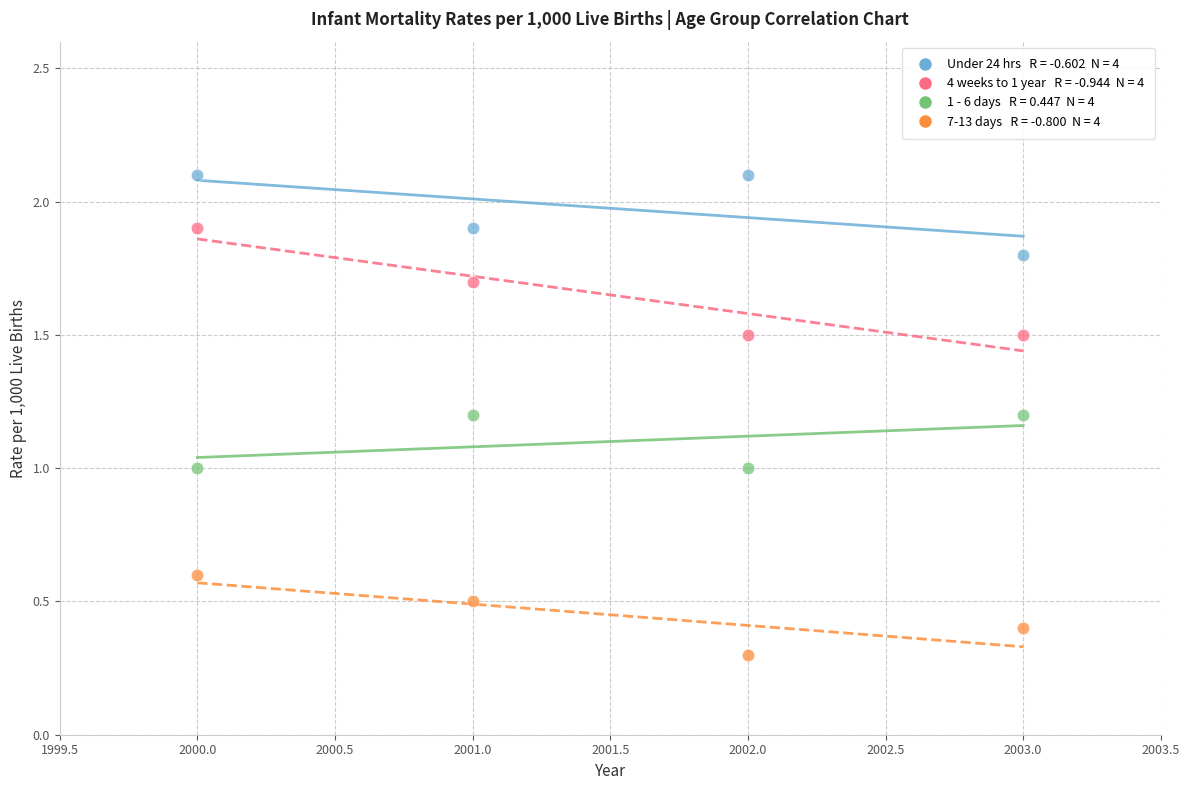

Across all data points, what is the range of Y values (max minus min)?

1.8